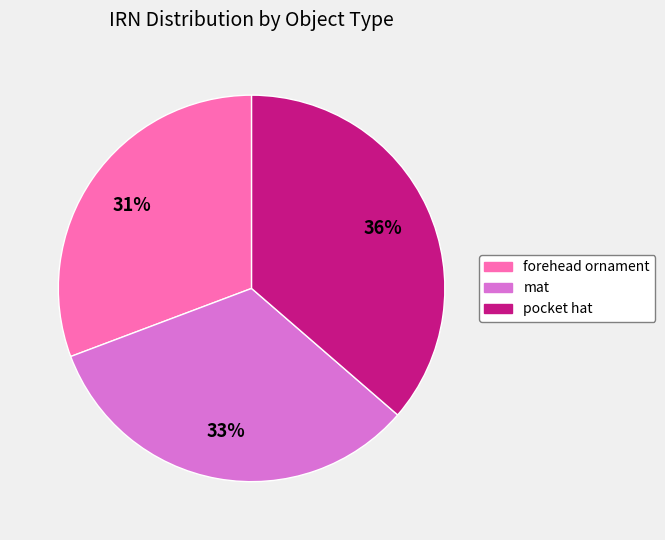

Is there any slice that represents more than half of the pie?

No